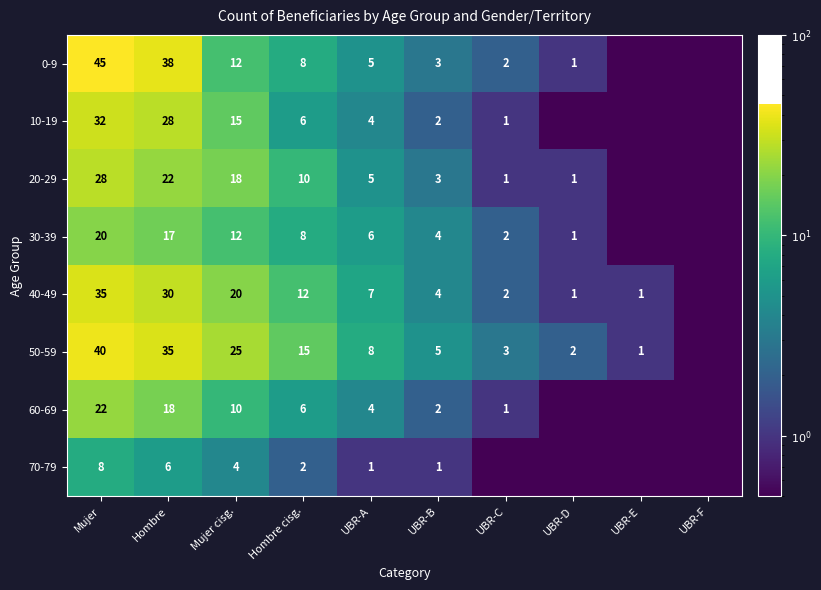

At which label does 50-59 first exceed 8?

Mujer